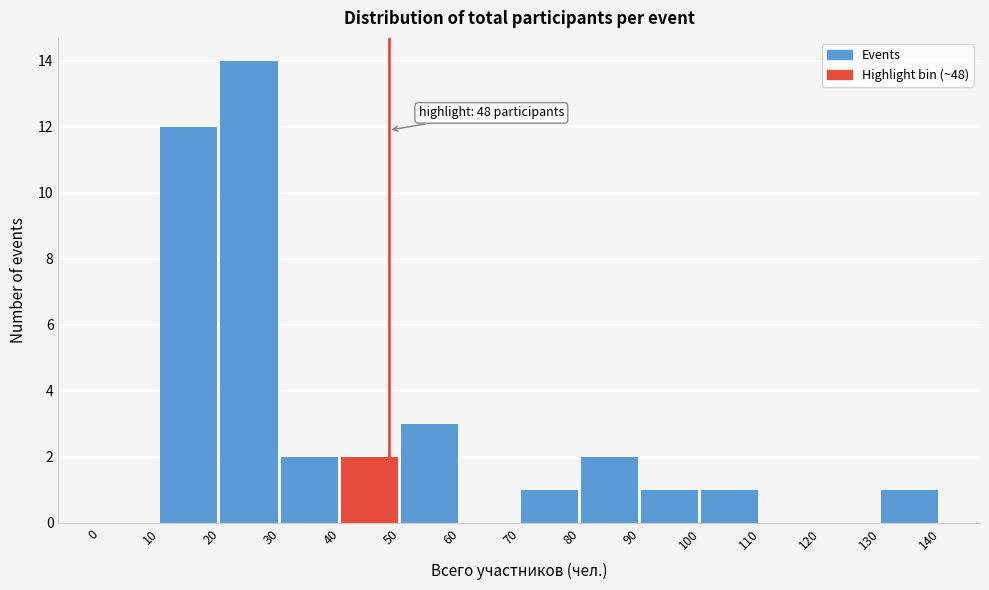

Which range on the x-axis has the tallest bar?

20 to 30